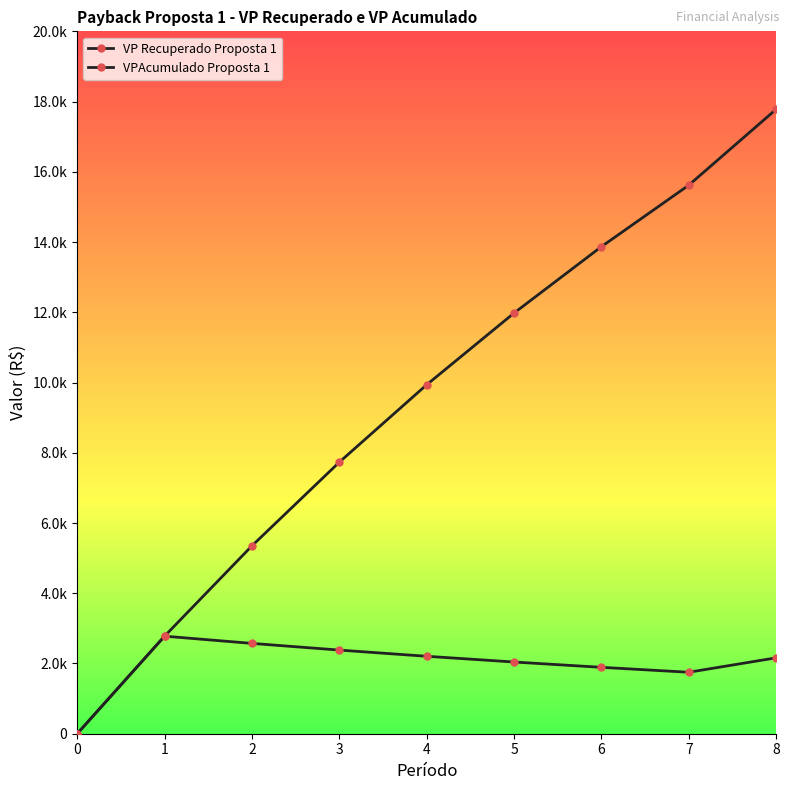

Between 2 and 3, which series saw the biggest shift?

VPAcumulado Proposta 1